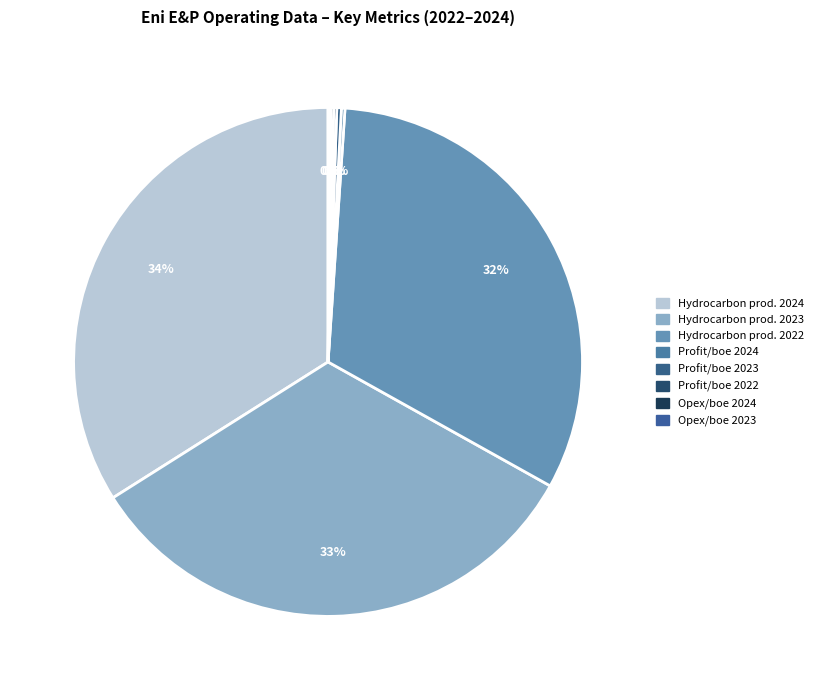

Count the number of slices in the pie.

8